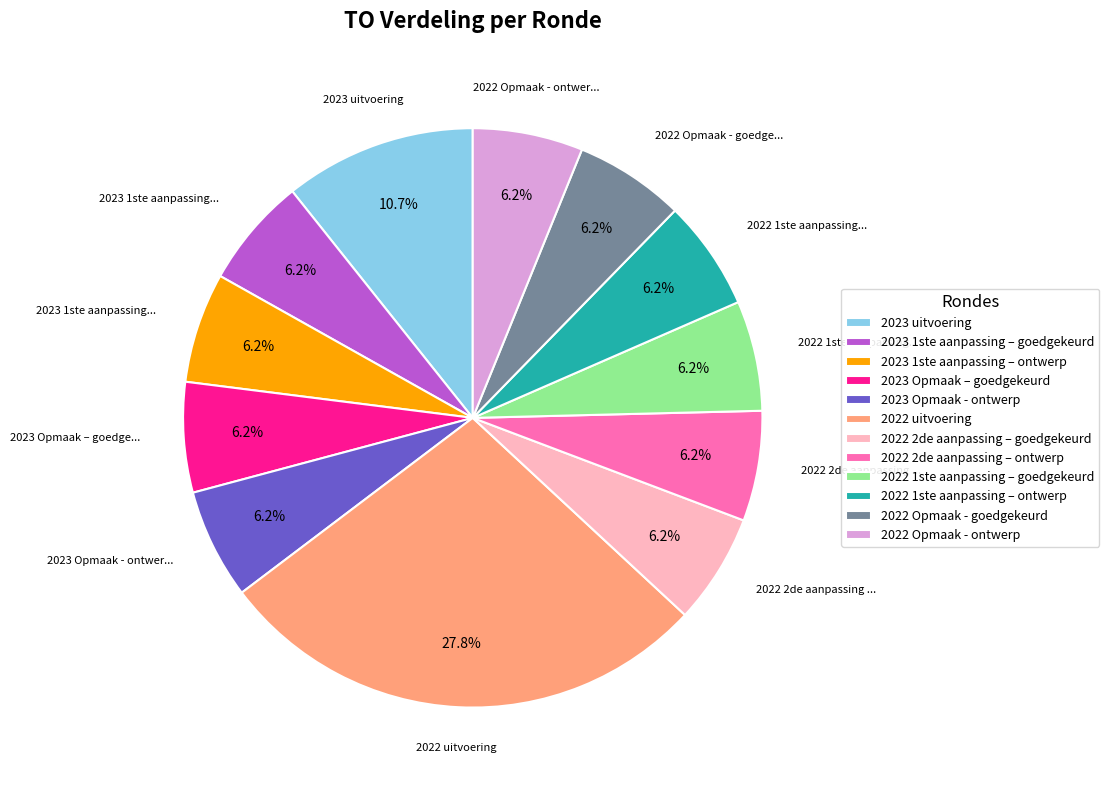

What is the largest slice in the pie chart?

2022 uitvoering